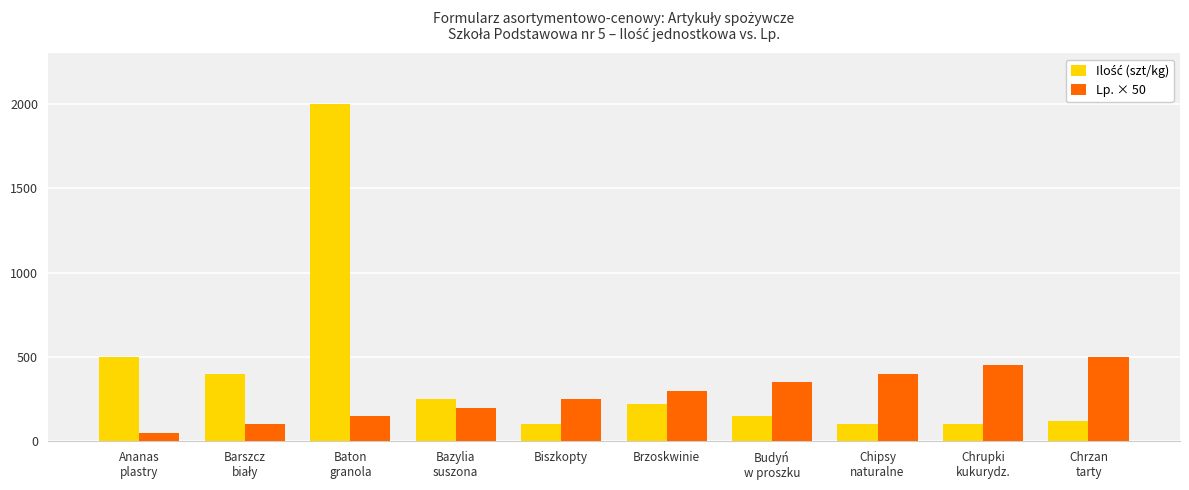

How many values in the Lp. × 50 series are below 300?

5